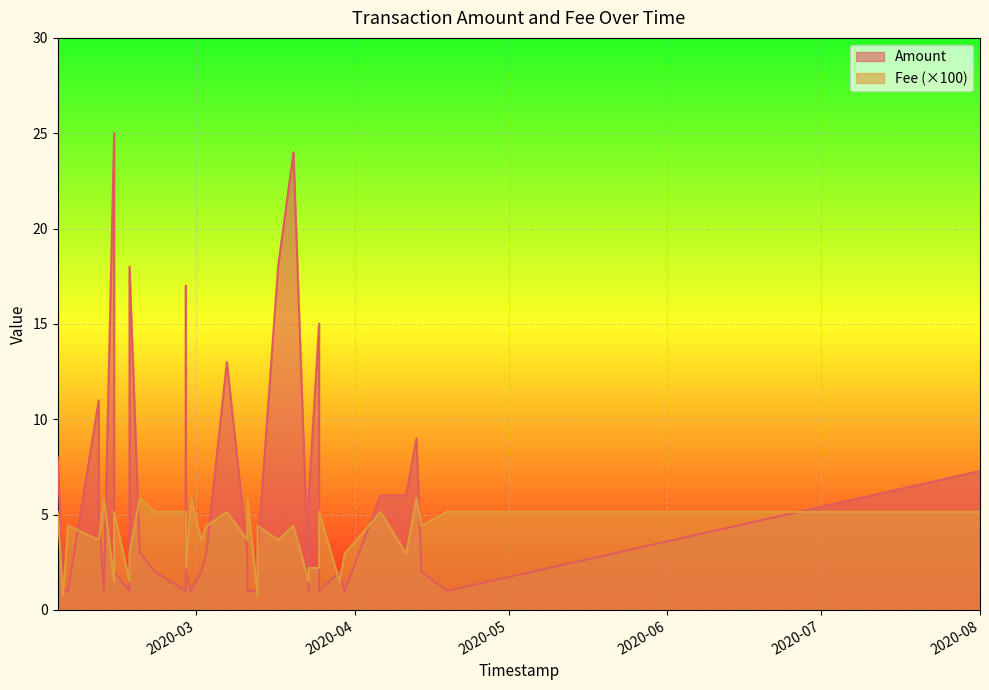

True or false: Amount and Fee cross at least once.

False